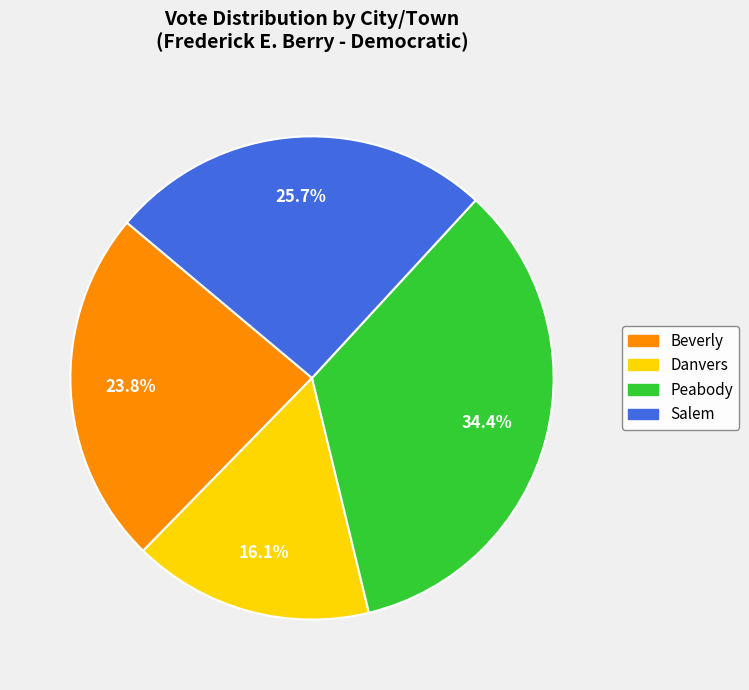

What is the largest slice in the pie chart?

Peabody